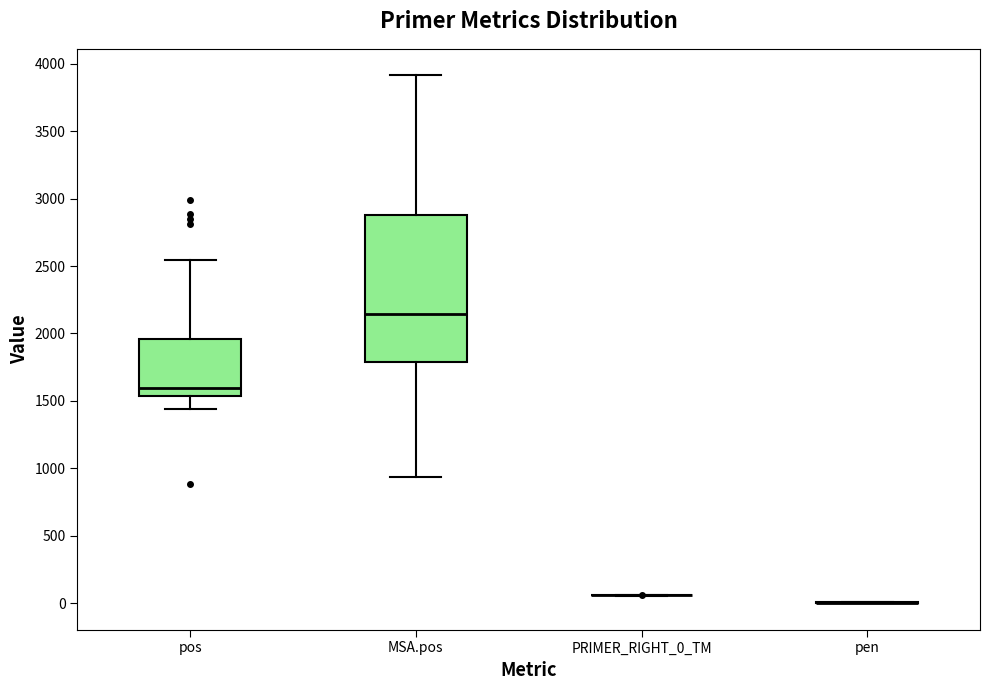

Which box is the tallest, from its lower edge to its upper edge?

MSA.pos